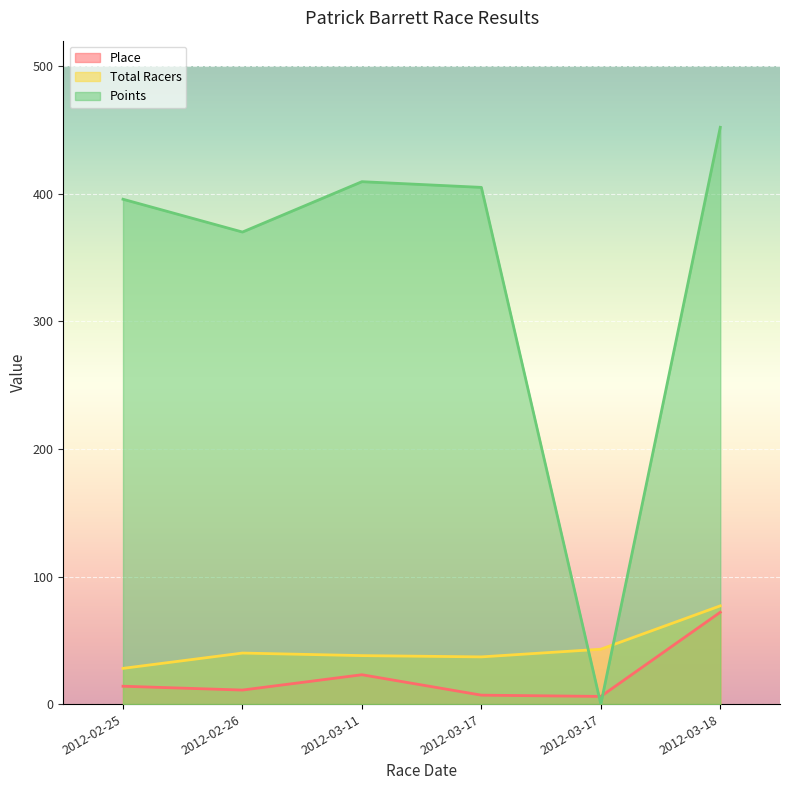

Reading left to right, extract all data points from this chart.

Place: 2012-02-25=14.0	2012-02-26=11.0	2012-03-11=23.0	2012-03-17=7.0	2012-03-17=6.0	2012-03-18=72.0
Total Racers: 2012-02-25=28.0	2012-02-26=40.0	2012-03-11=38.0	2012-03-17=37.0	2012-03-17=43.0	2012-03-18=77.0
Points: 2012-02-25=395.7	2012-02-26=370.0	2012-03-11=409.5	2012-03-17=405.0	2012-03-17=0.0	2012-03-18=452.1